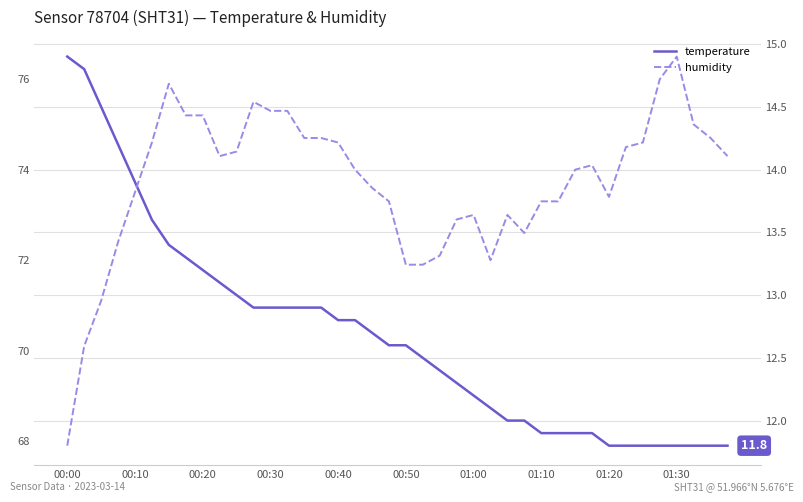

What is the difference between the maximum and minimum values in the temperature series?

3.1